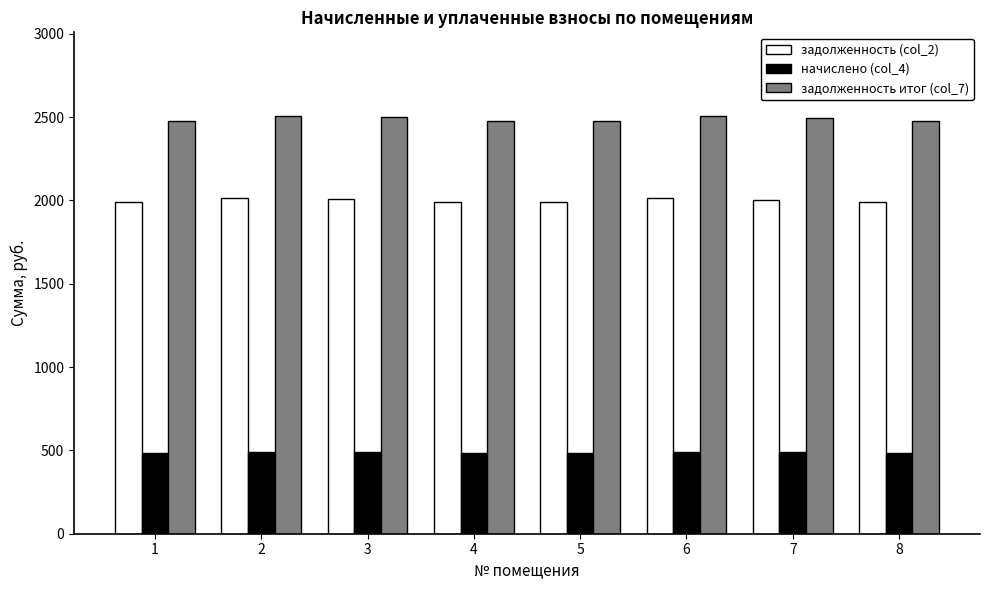

Which series has the widest spread of values?

задолженность итог (col_7)